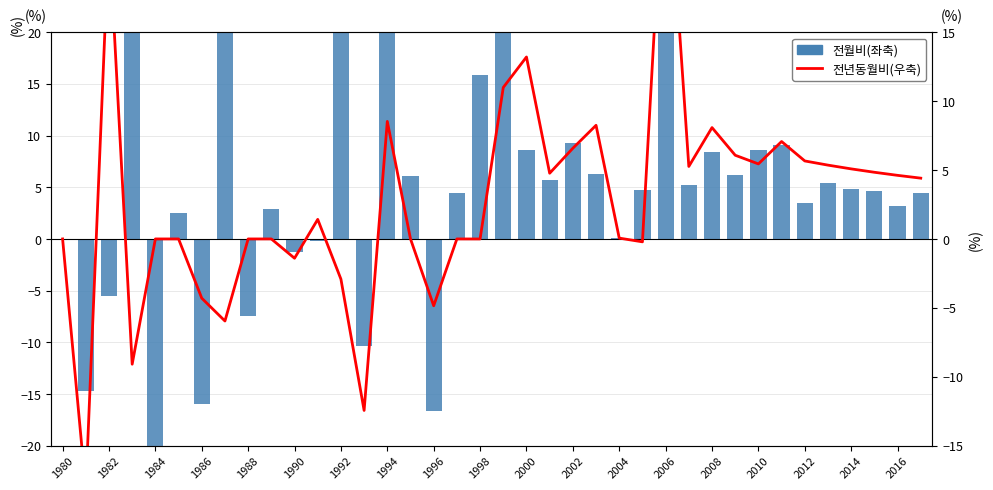

What is the lowest value of the 전년동월비(우축) series?

-18.2